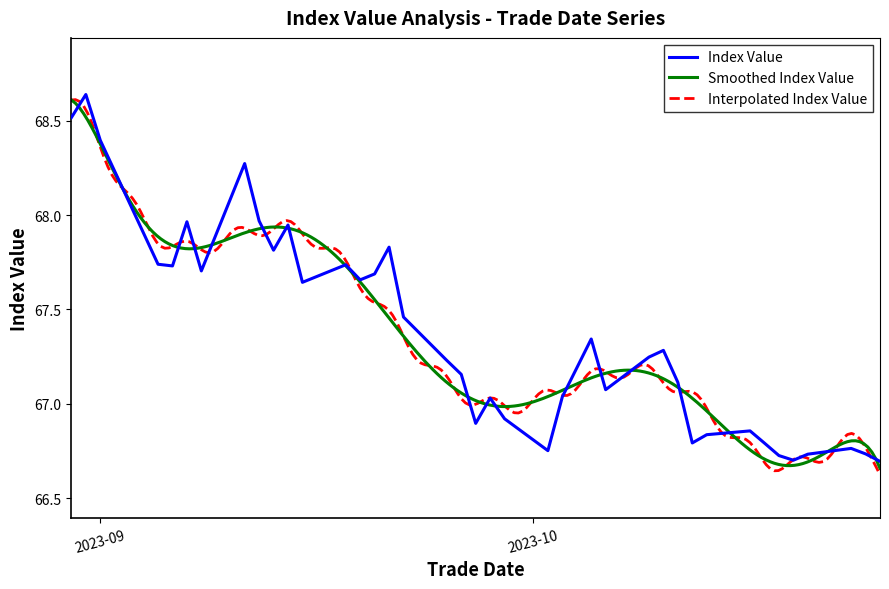

How many interior local peaks (higher than both neighbors) does the data have?

11